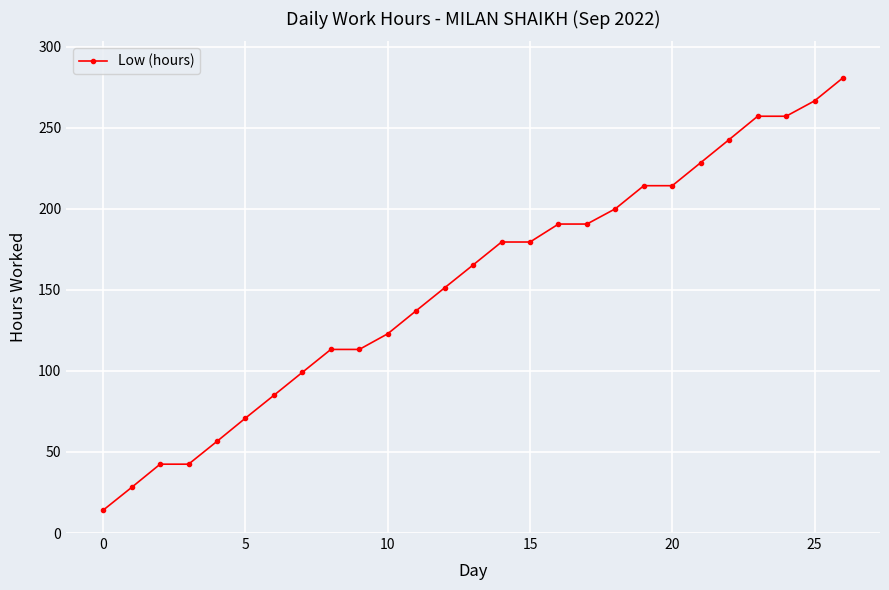

What is the sum of all values?

4143.5